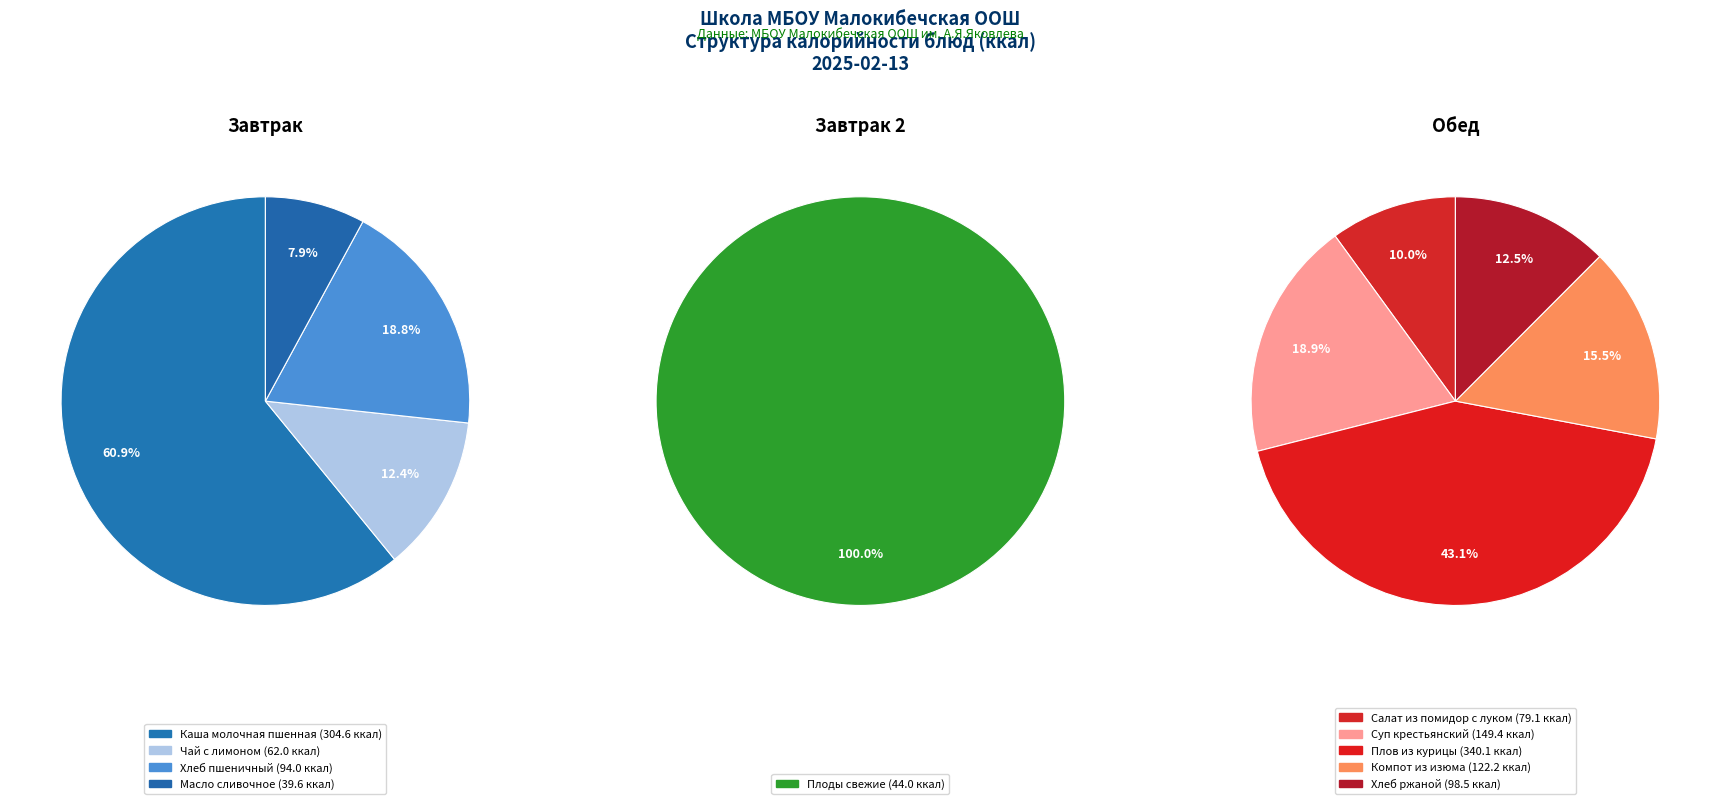

Combined, what portion of the pie is Хлеб ржаной and Салат из свежих помидор с луком?

13.3%